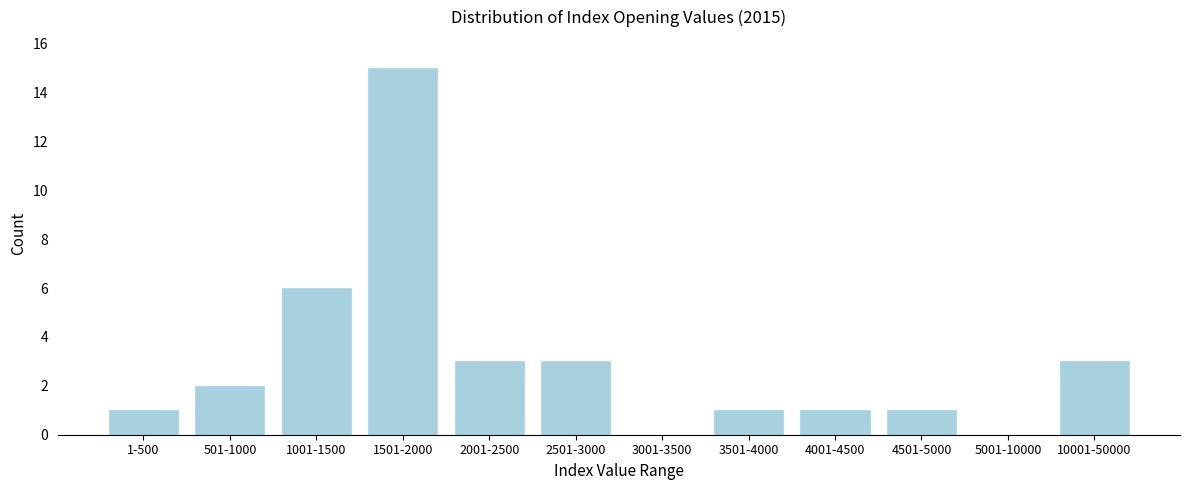

Reading left to right, list all the values displayed in this chart.

1-500=1	501-1000=2	1001-1500=6	1501-2000=15	2001-2500=3	2501-3000=3	3001-3500=0	3501-4000=1	4001-4500=1	4501-5000=1	5001-10000=0	10001-50000=3